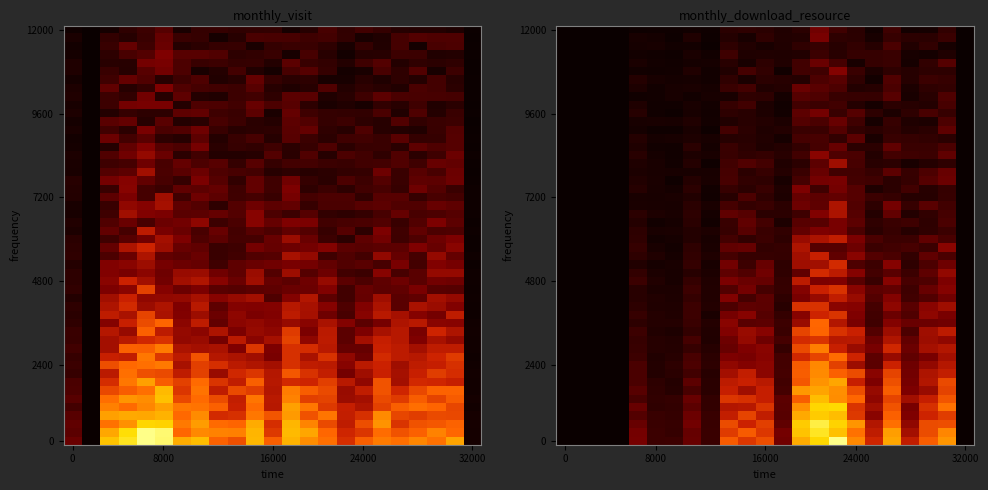

True or false: monthly_download_resource has a value of 0.4 at 2023-04.

False